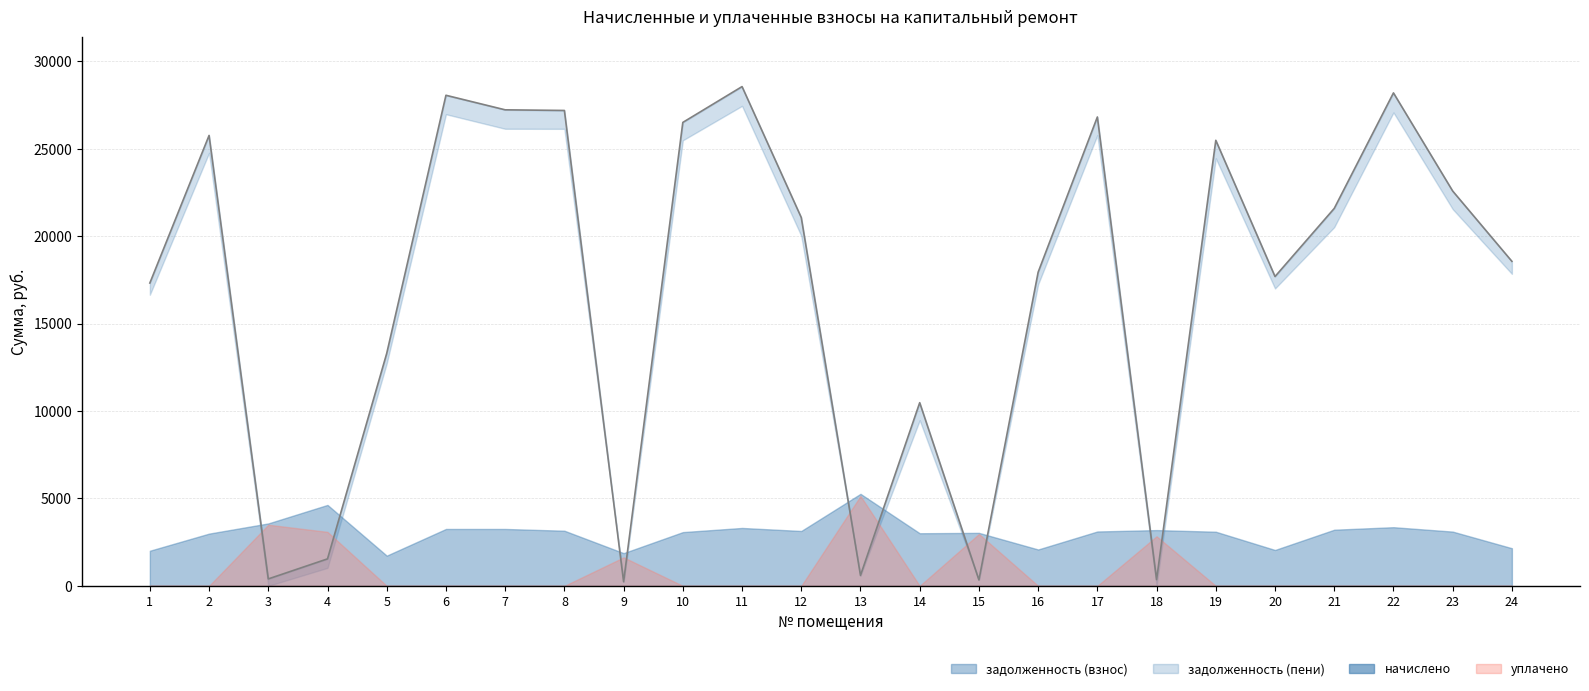

Between 23 and 5, which is larger?

23